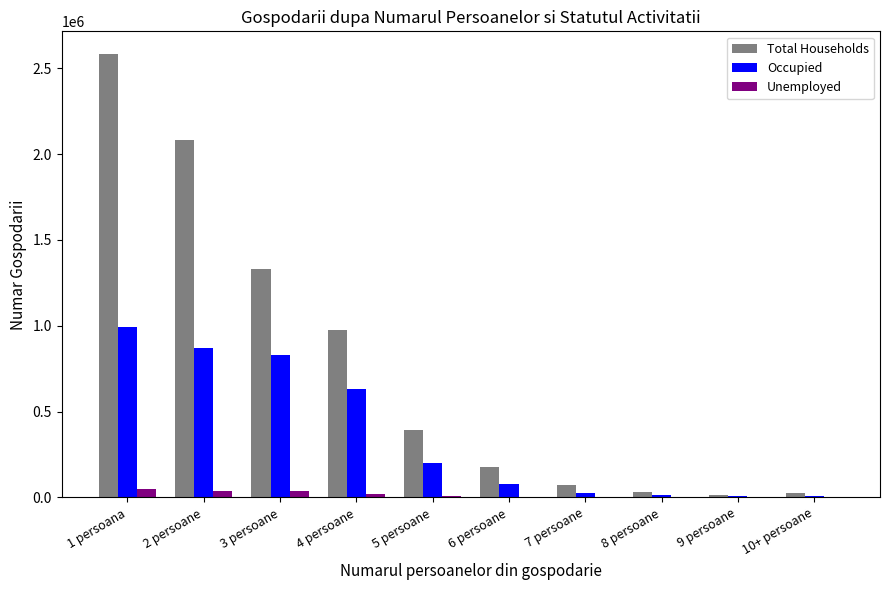

Which series changed the most between 1 persoana and 3 persoane?

Total Households